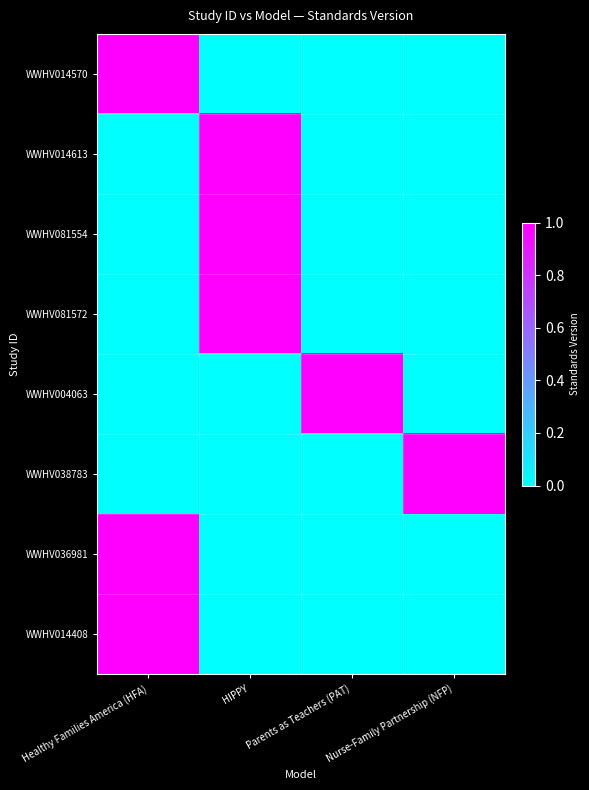

What is the spread (max minus min) of values at HIPPY?

1